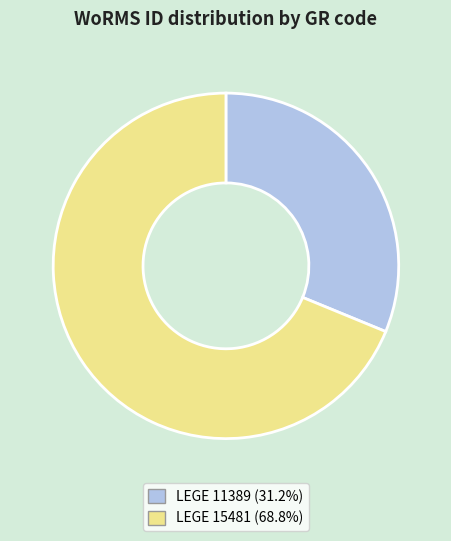

How many segments does this pie chart have?

2